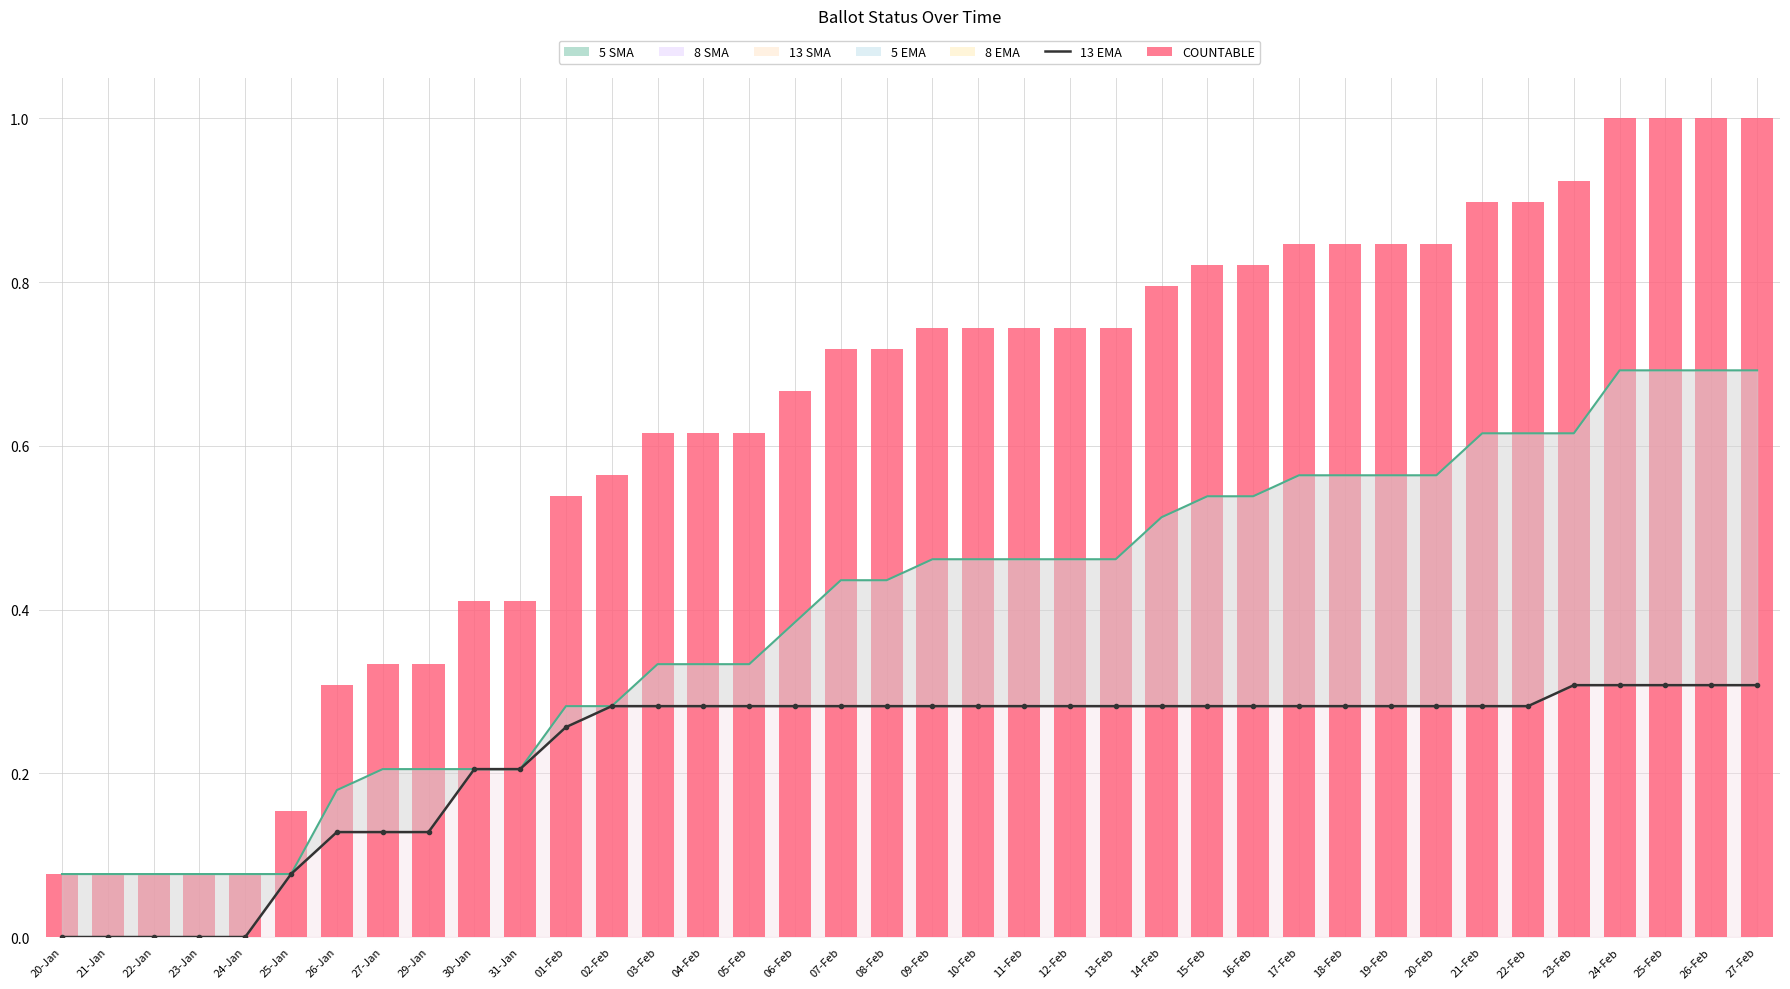

What is the minimum value for 5 SMA?

0.1